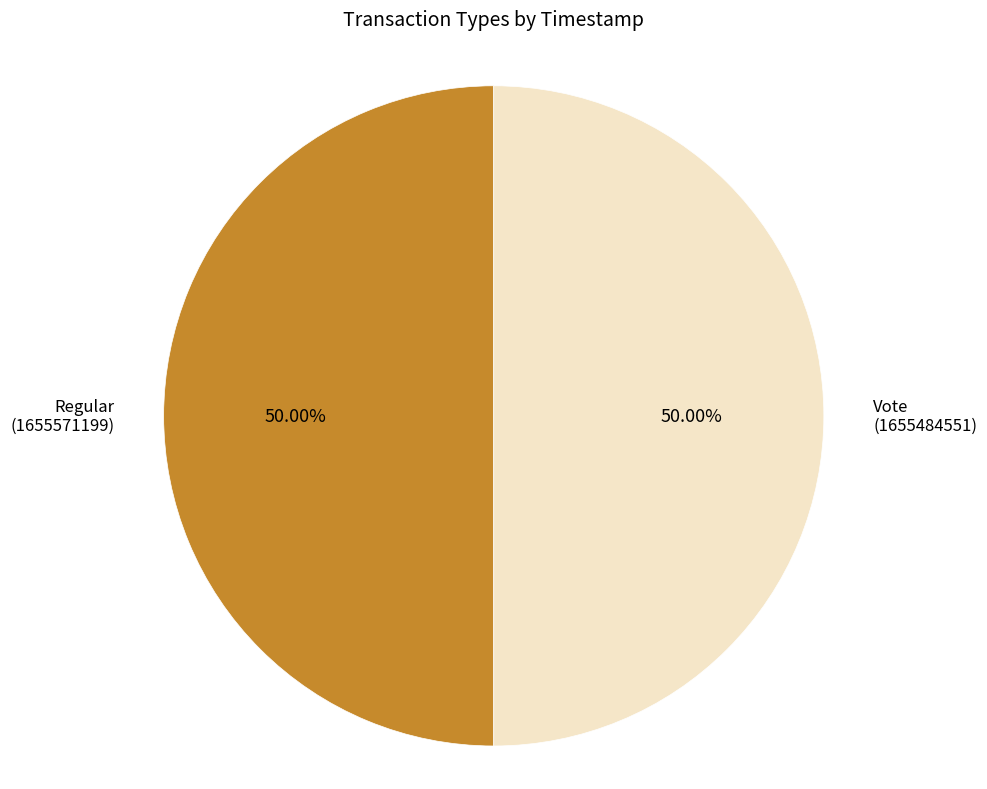

How many slices are in this pie chart?

2